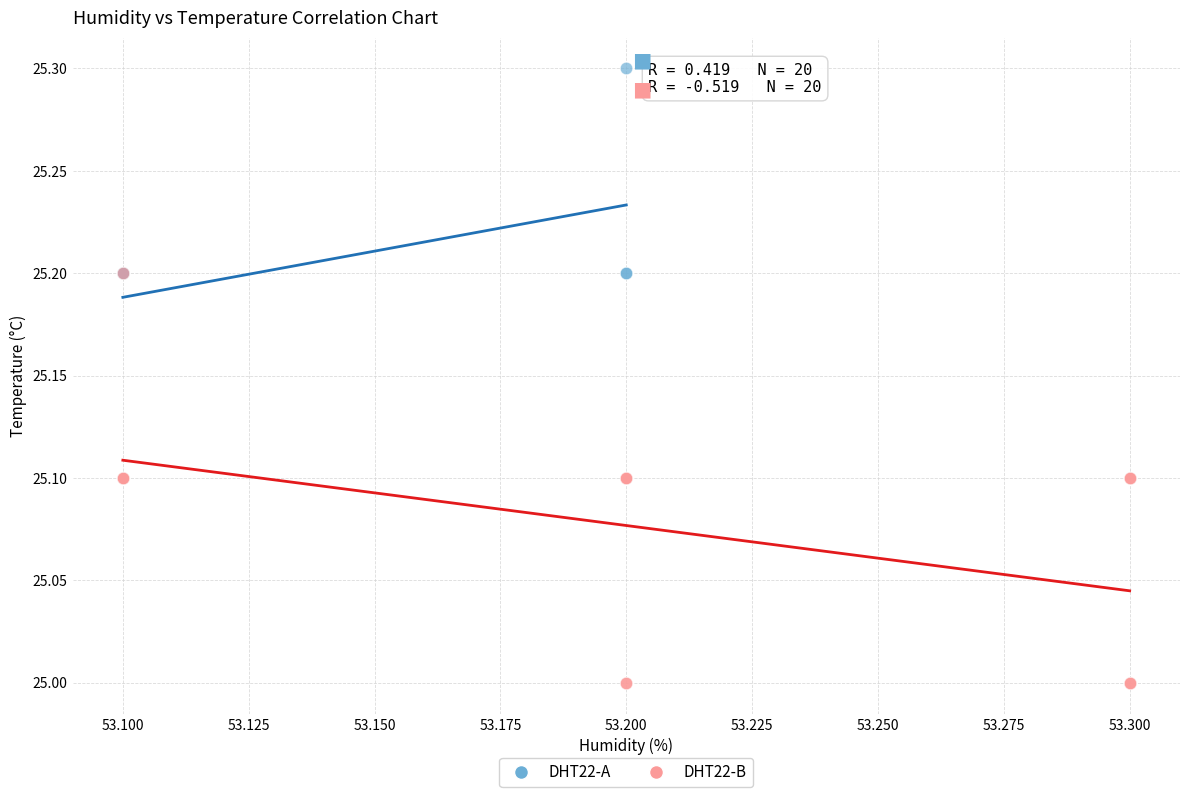

Which series reaches the maximum Y coordinate?

DHT22-A